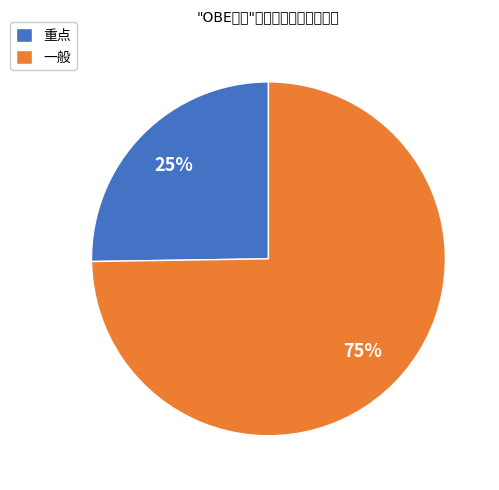

To the nearest percent, what percentage of the pie is 重点?

25%